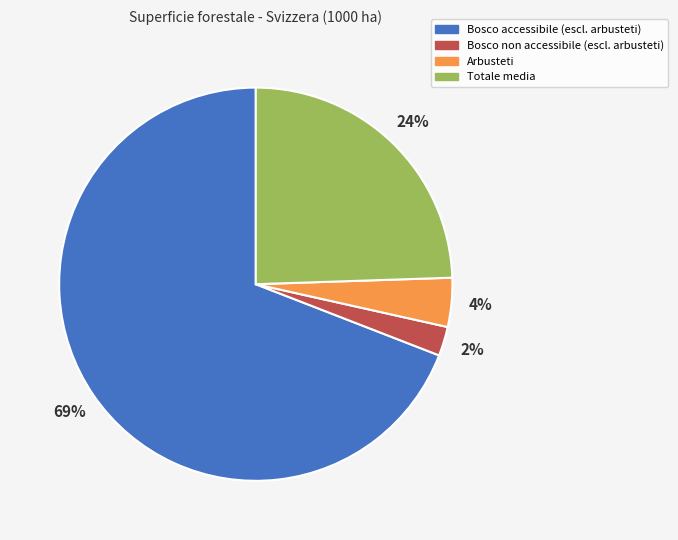

Is the sum of Totale media and Arbusteti greater than half?

No